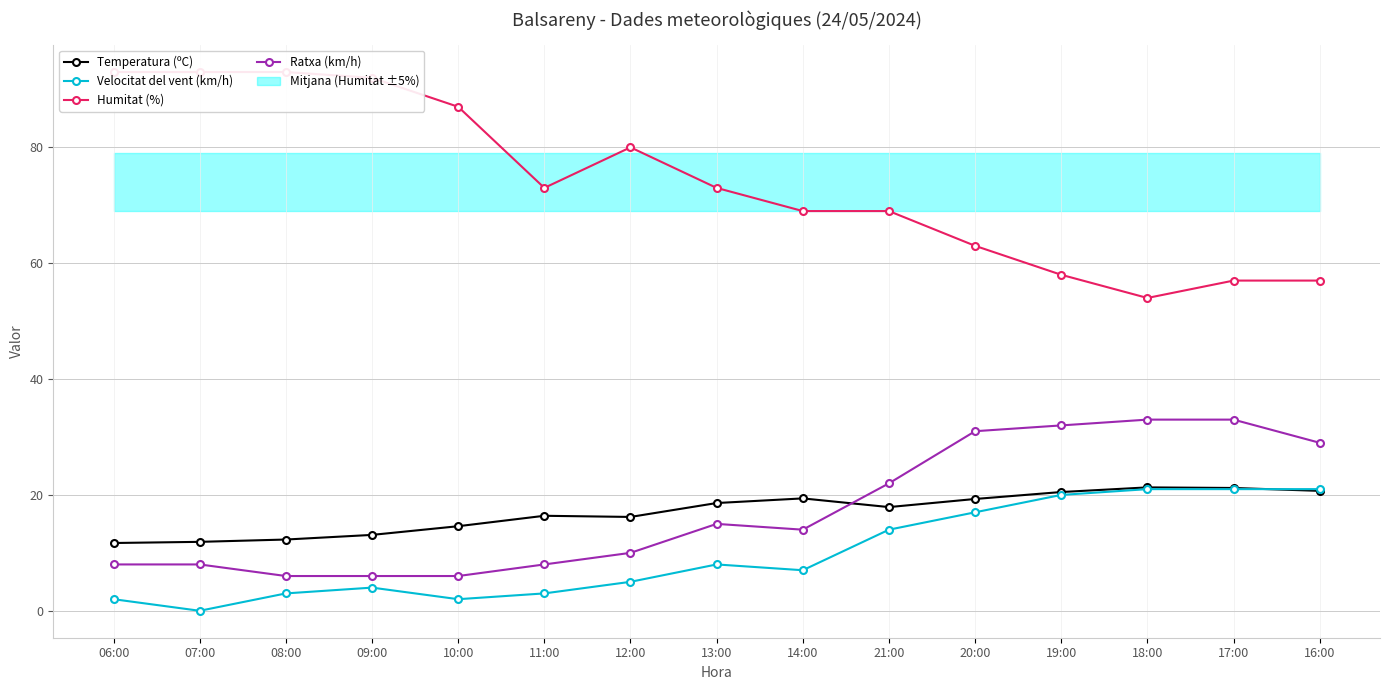

In Temperatura (ºC), how many points are higher than both neighbors (excluding endpoints)?

3